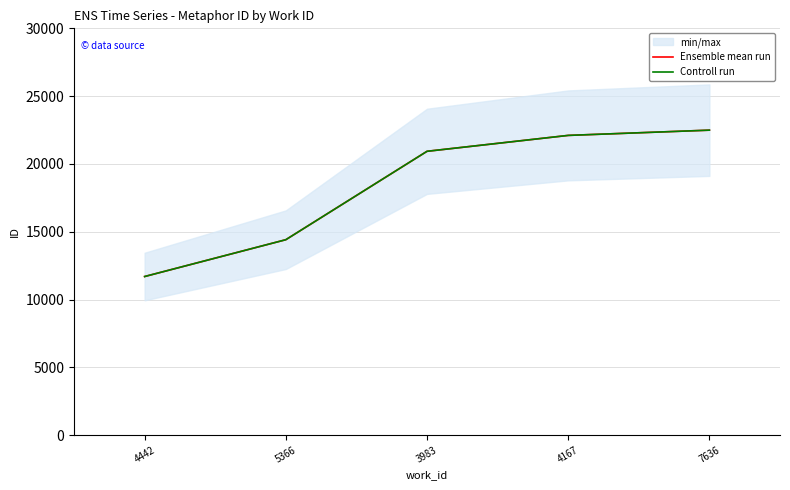

Which series has the largest total across all categories?

Ensemble mean run